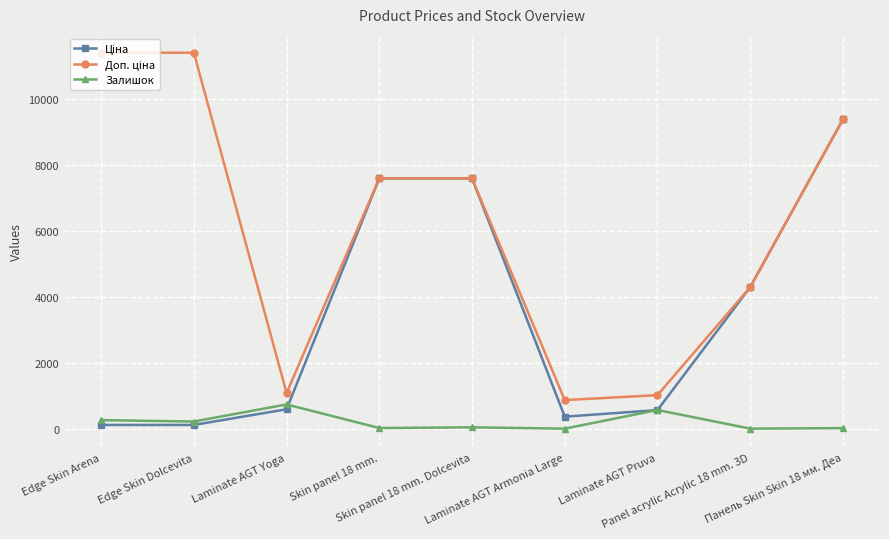

At how many categories does at least one series exceed 6260?

5